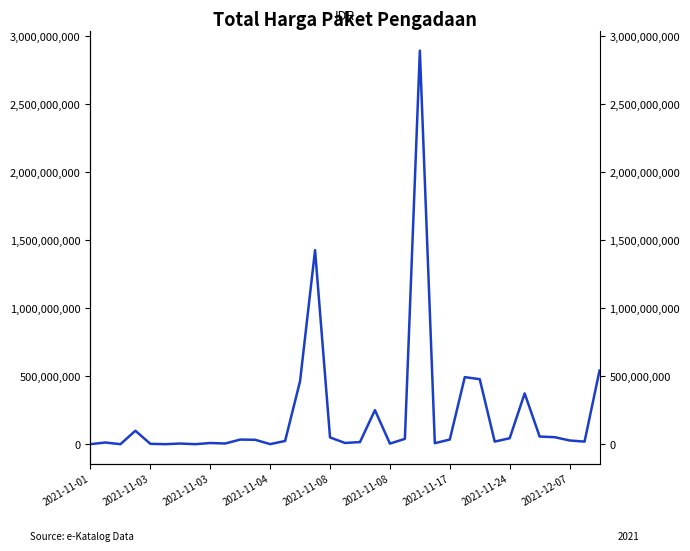

How many data points does each series have?

35